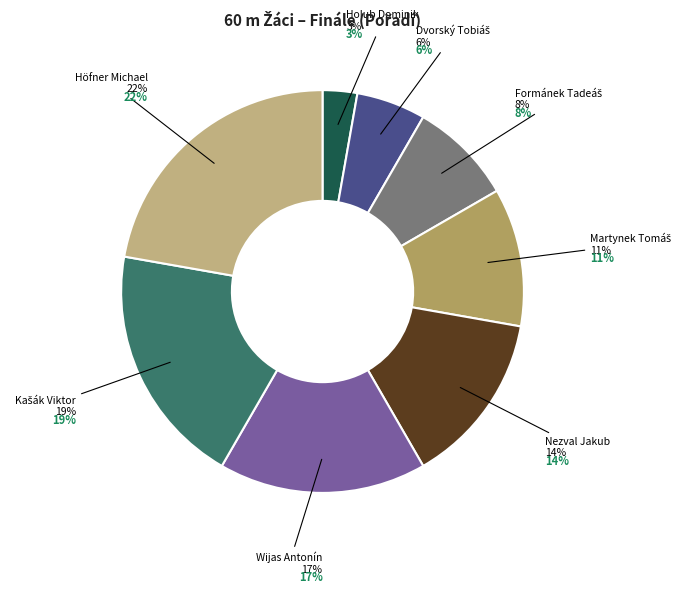

To the nearest percent, what is the combined percentage of Wijas Antonín and Formánek Tadeáš?

25%